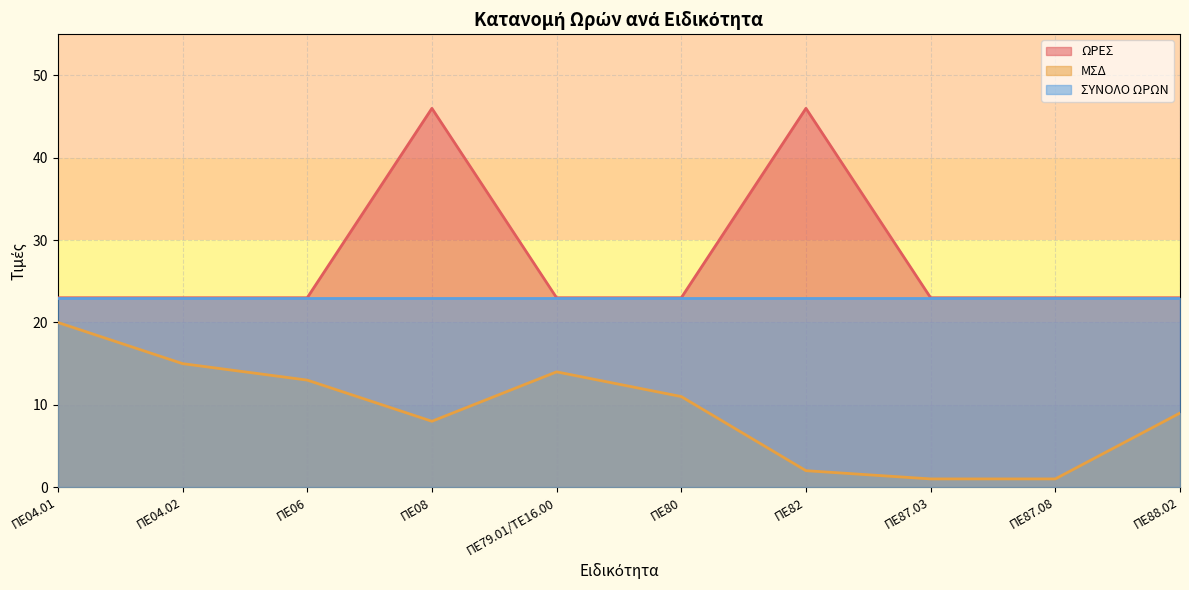

Which category has the highest value across all series?

ΠΕ08